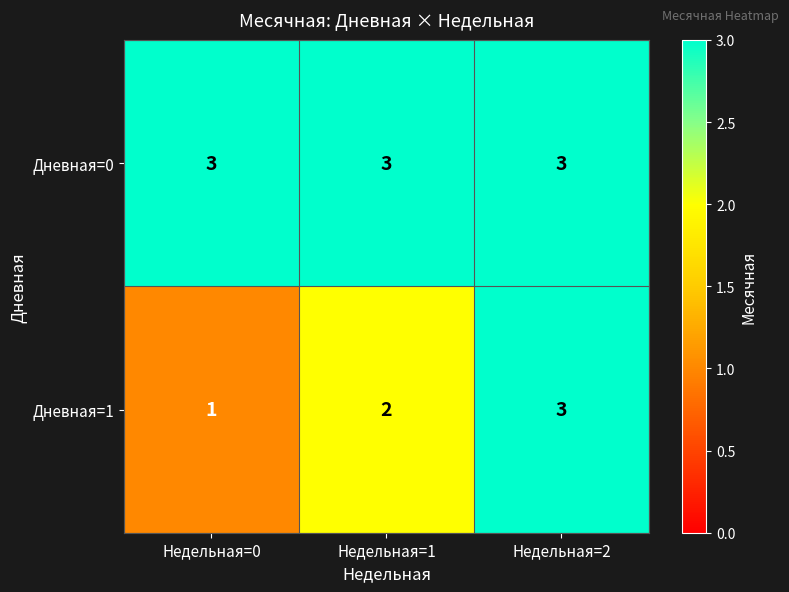

How many categories are shown in the chart?

3